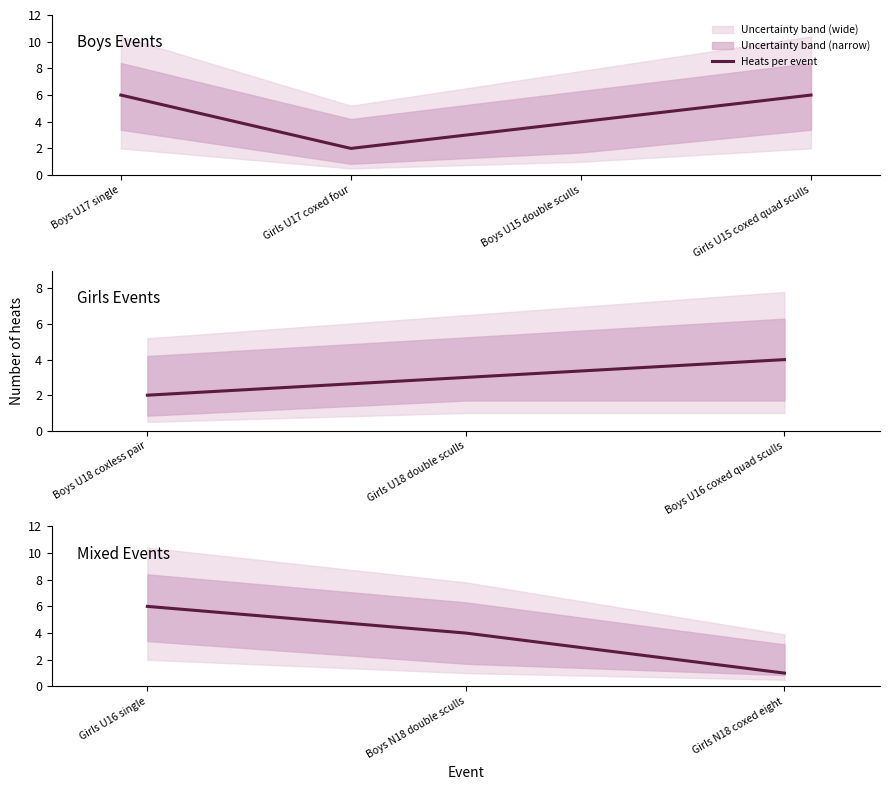

Count the number of categories in the chart.

3